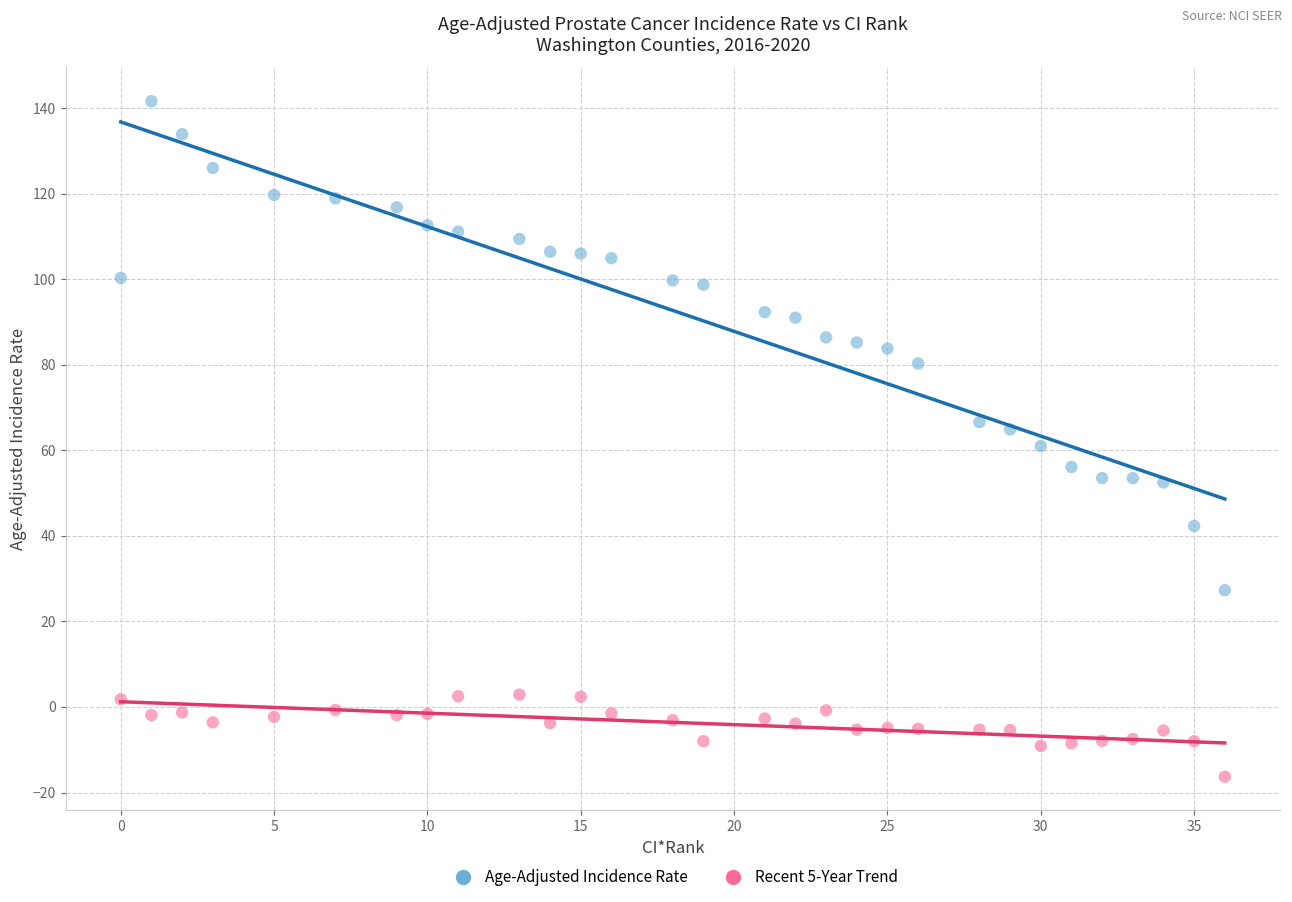

Which series contains the lowest Y value?

Recent 5-Year Trend